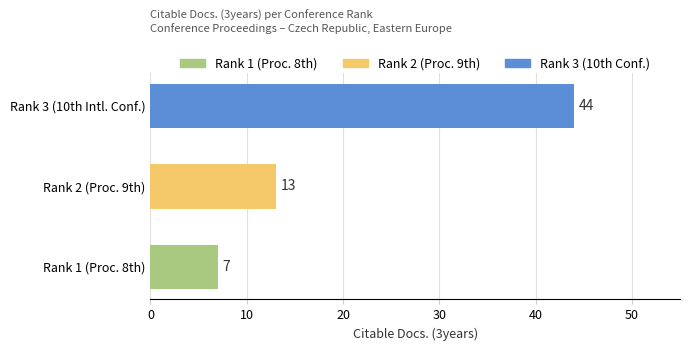

What is the approximate value at Rank 3 (10th Intl. Conf.), to the nearest 10?

40